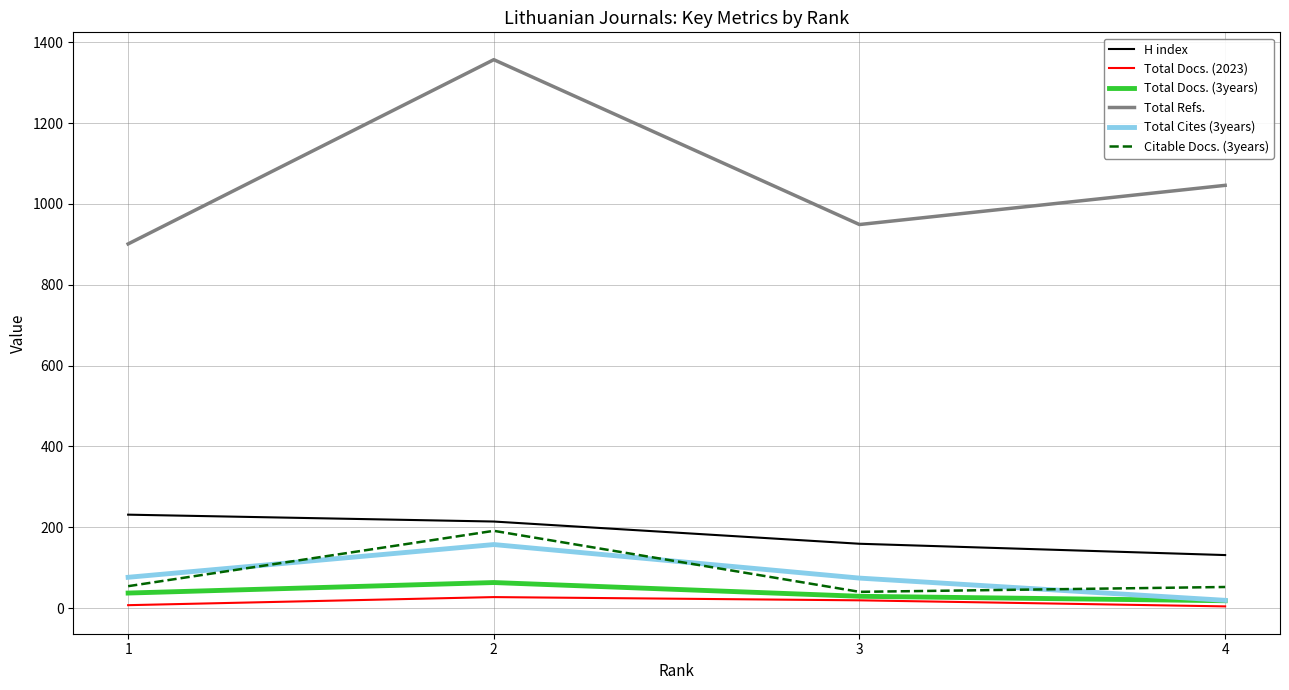

How many lines are shown in the chart?

6